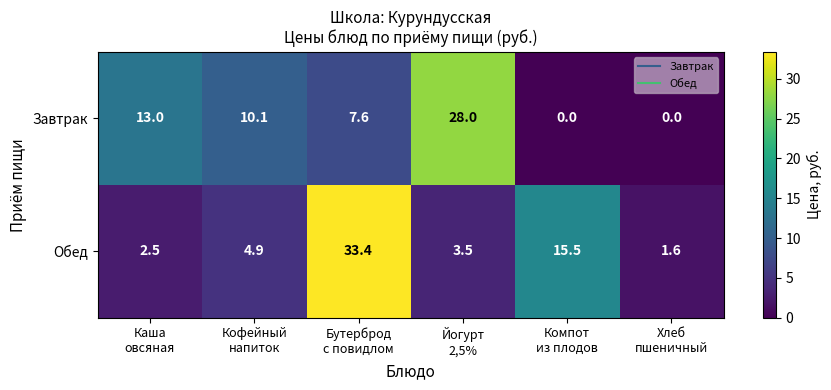

Which series has the largest range (max minus min)?

Обед